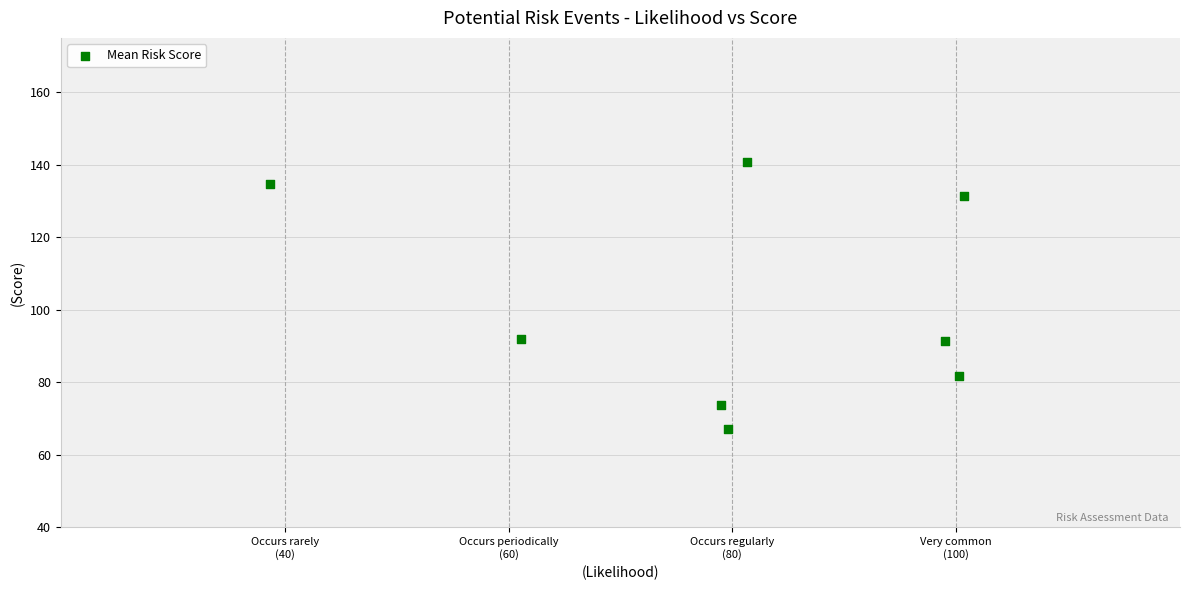

What is the range of X values (max minus min)?

62.0